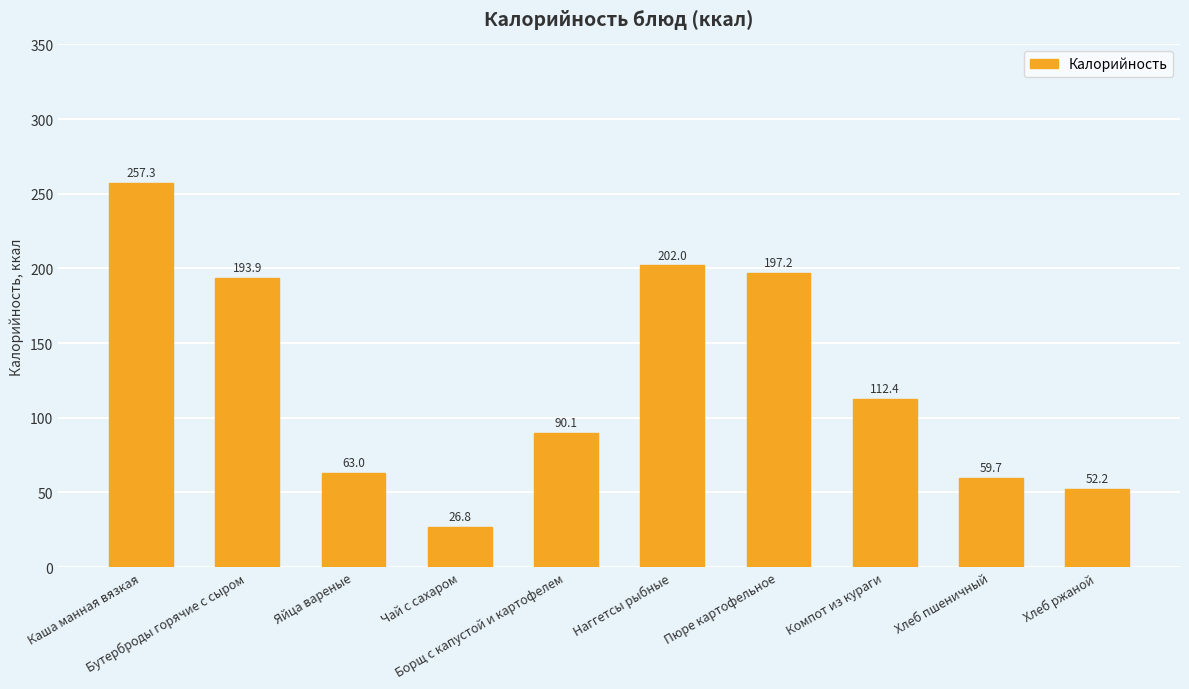

What value does the data have at Яйца вареные?

63.0